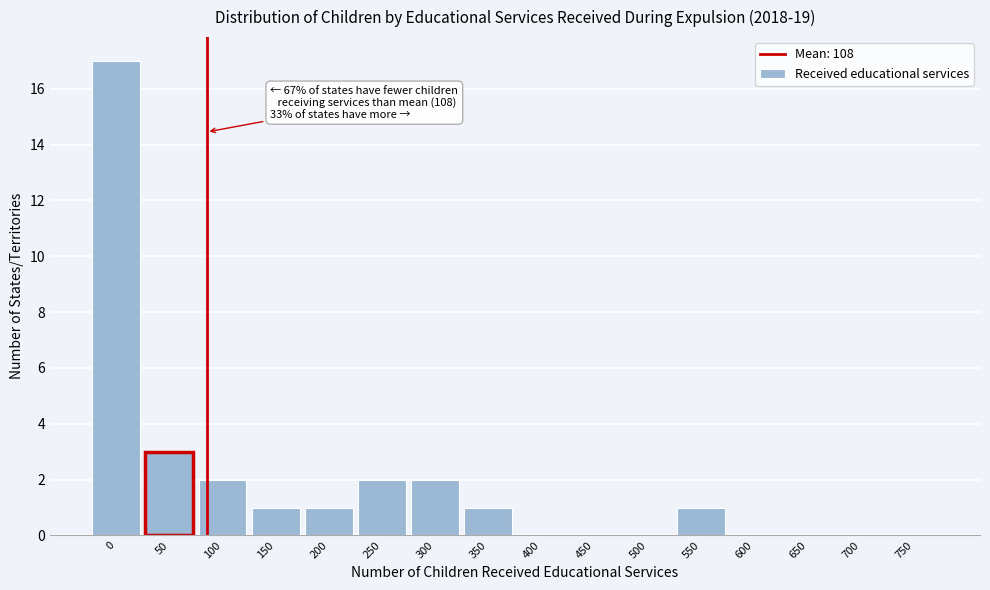

Is it true that the value at 0 is 17?

True